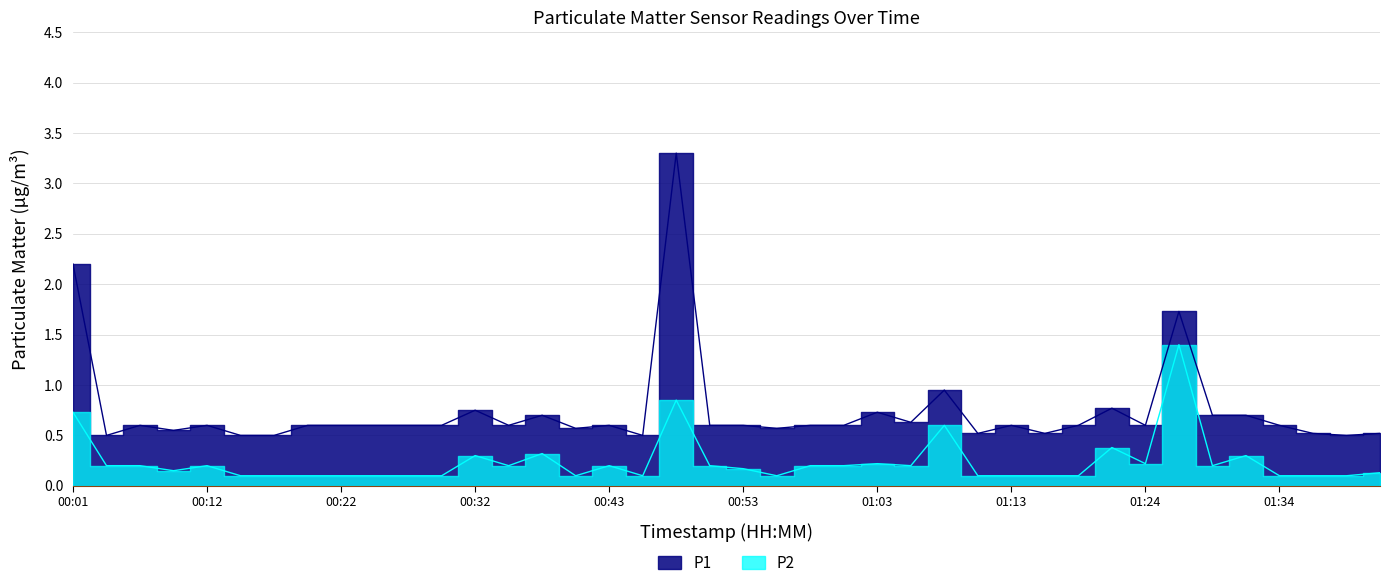

True or false: P2 and P1 intersect in this chart.

False